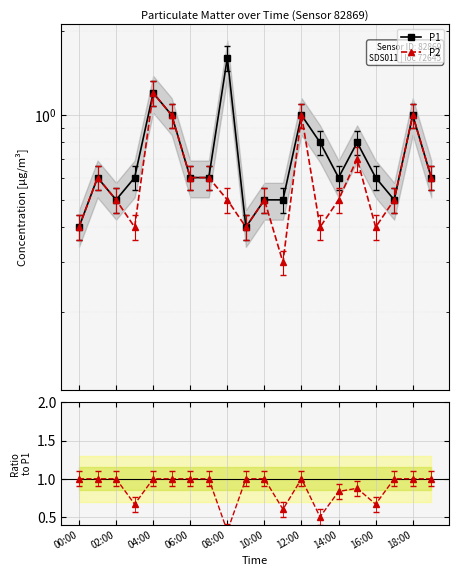

What is the highest value of the P2/P1 series?

1.0